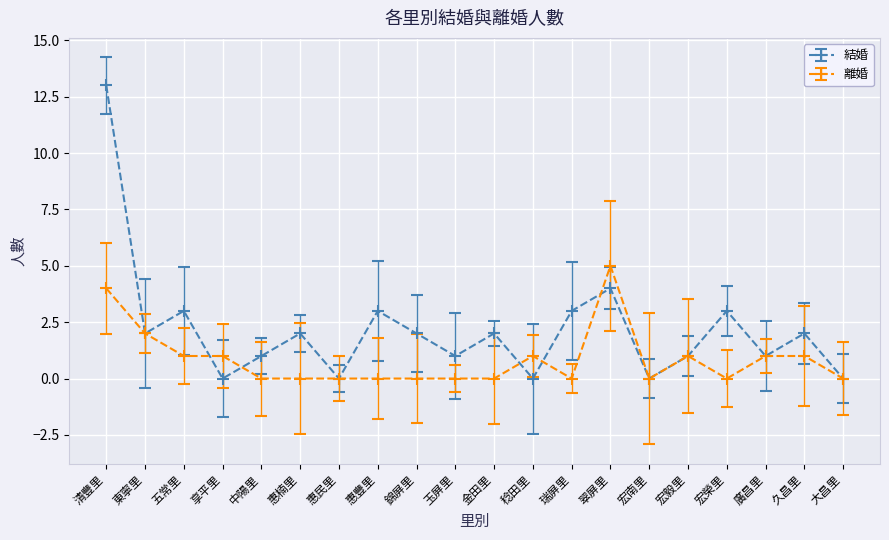

What is the total value across all series at 錦屏里?

2